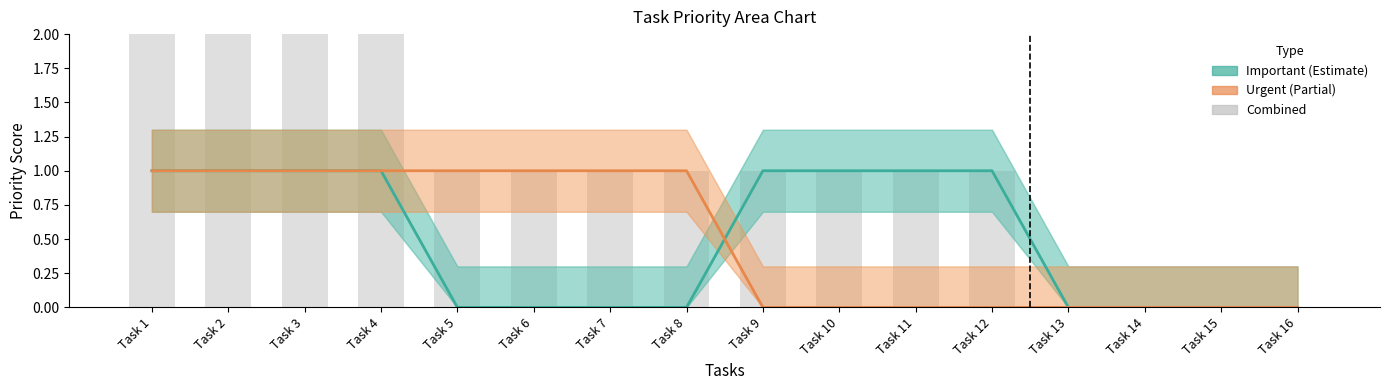

Count the Important values in the range 0 to 1.

16